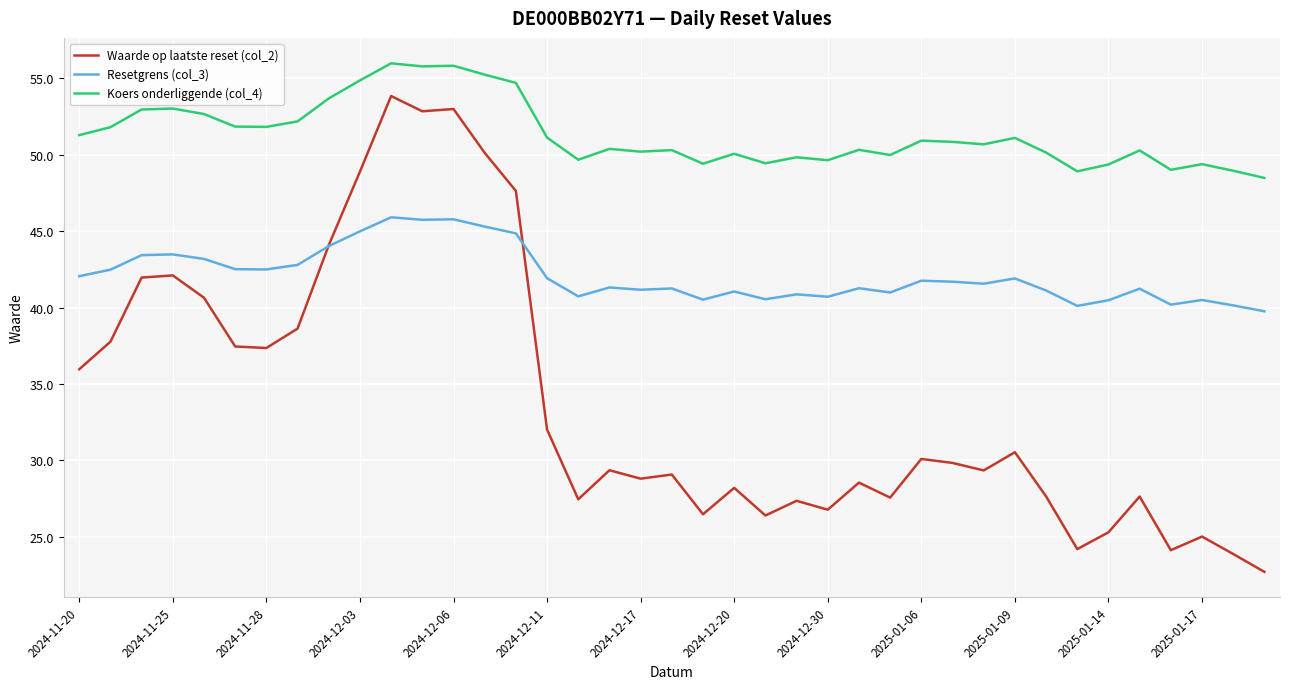

How many categories are shown in the chart?

39